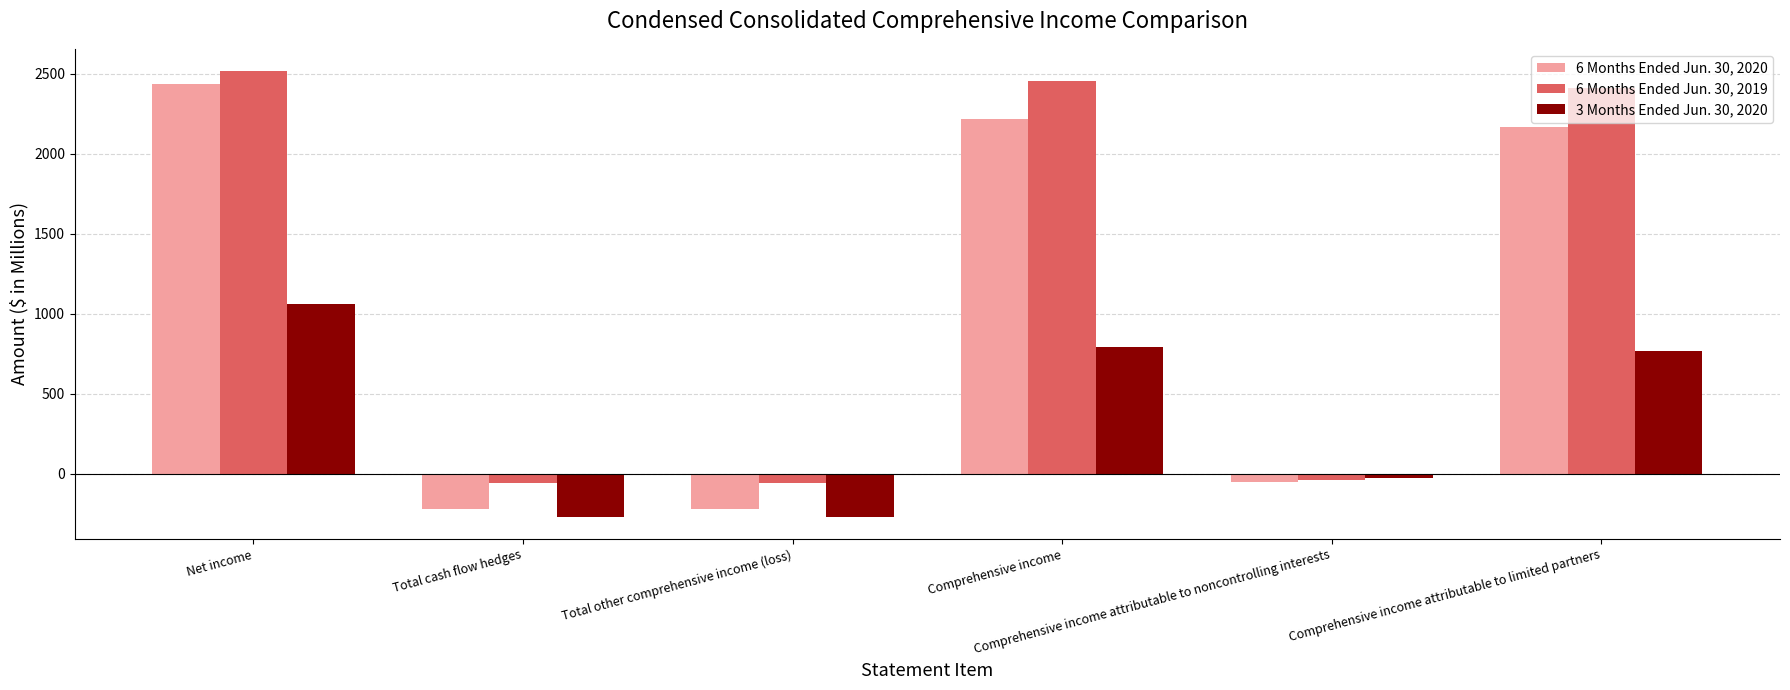

At how many categories does at least one series exceed 331?

3